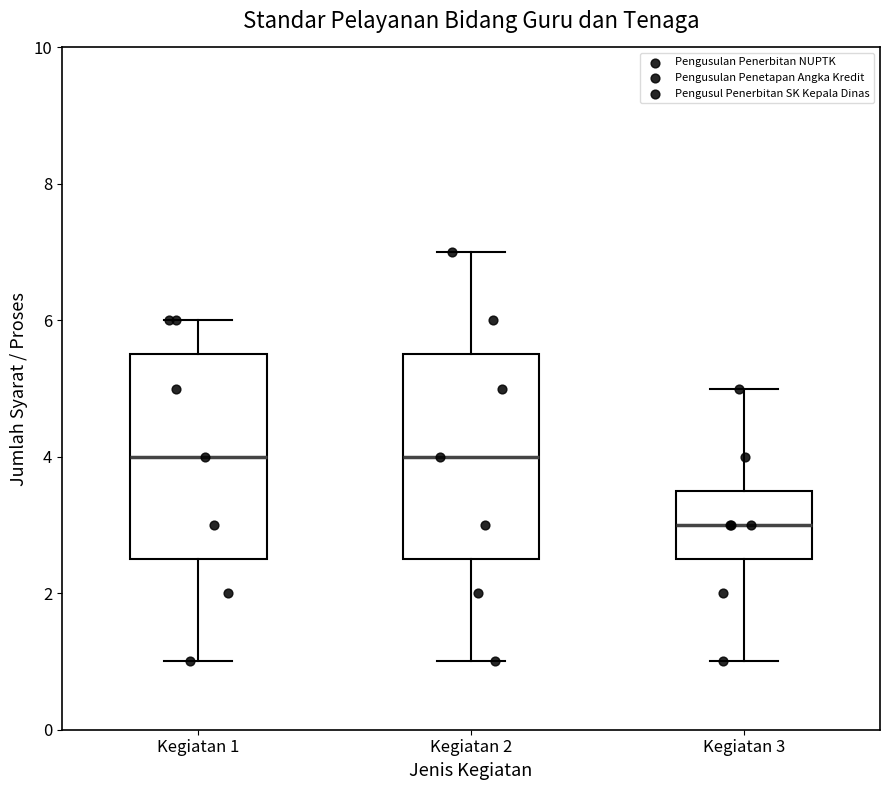

Where does the upper whisker of the box for Kegiatan 3 end on the y-axis? The values are not printed on the chart, so give them approximately, as read against the axis.

5.0